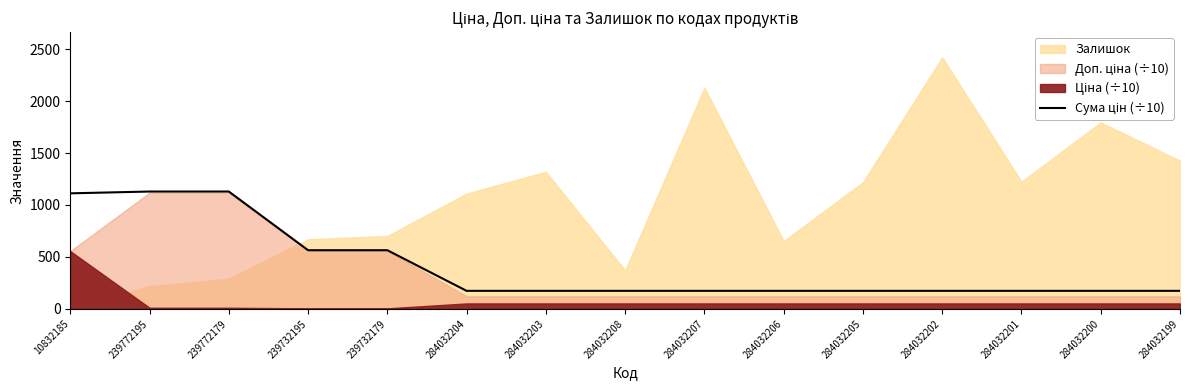

Reading left to right, what are all the values shown in this chart?

10832185=1112.1	239772195=1129.4	239772179=1129.4	239732195=564.7	239732179=564.7	284032204=173.9	284032203=173.9	284032208=173.9	284032207=173.9	284032206=173.9	284032205=173.9	284032202=173.9	284032201=173.9	284032200=173.9	284032199=173.9